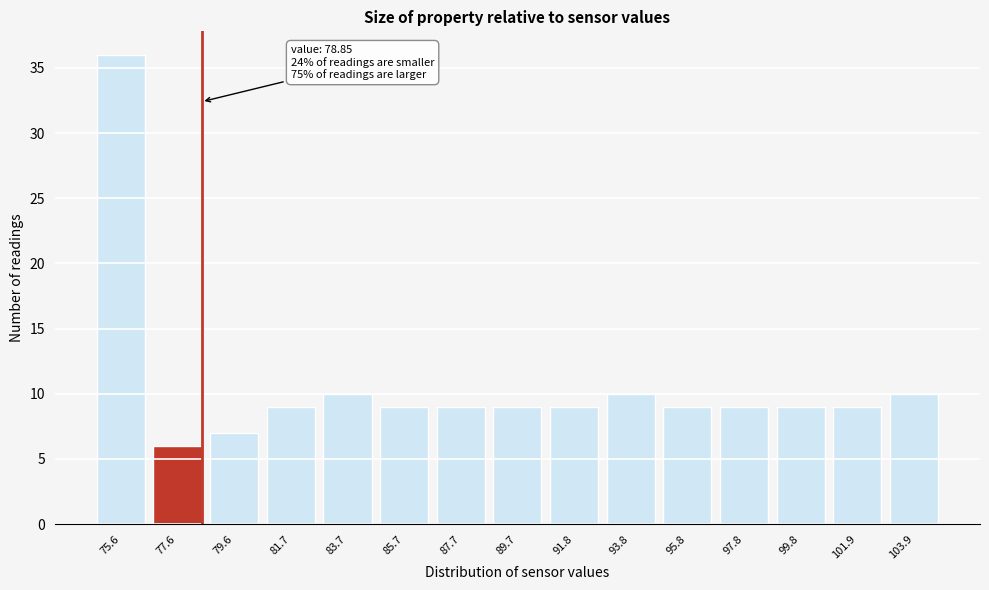

Reading right to left, list all the values displayed in this chart.

10	9	9	9	9	10	9	9	9	9	10	9	7	6	36